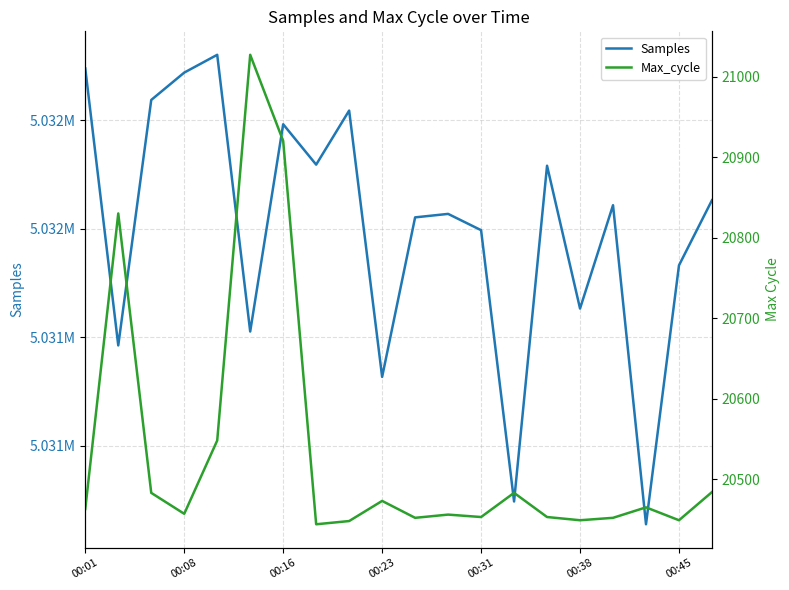

What is the difference between the Samples values at 14 and 19?

159